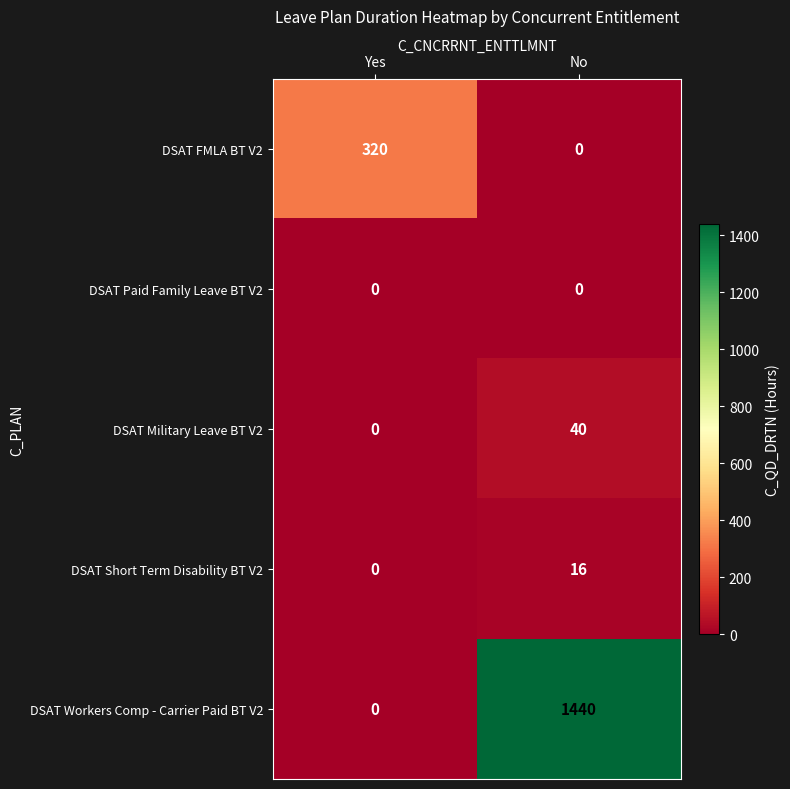

What is the sum of the DSAT Short Term Disability BT V2 values at Yes and No?

16